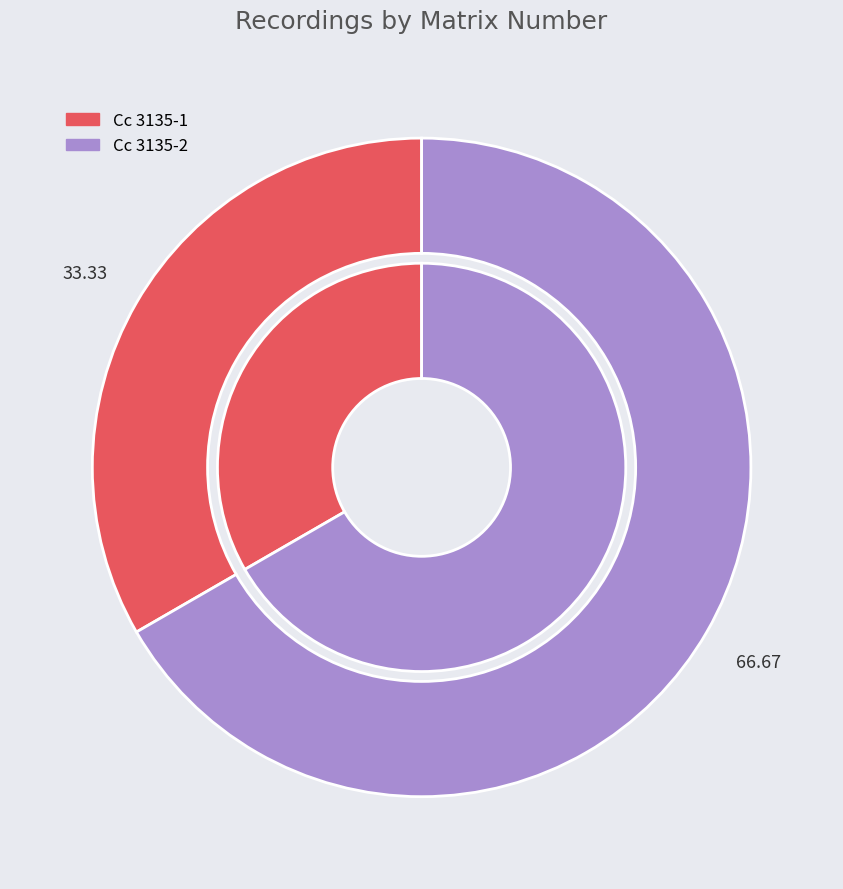

What is the total percentage of Cc 3135-1 and Cc 3135-2?

100.0%